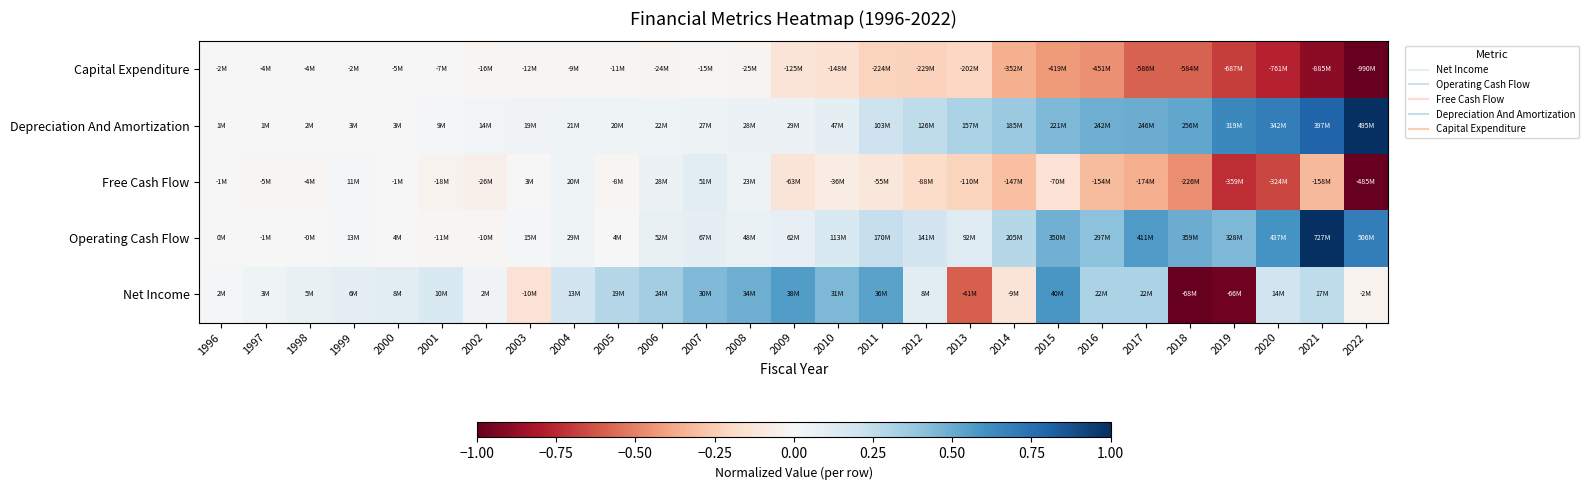

What is the spread (max minus min) of values at 2010?

0.6